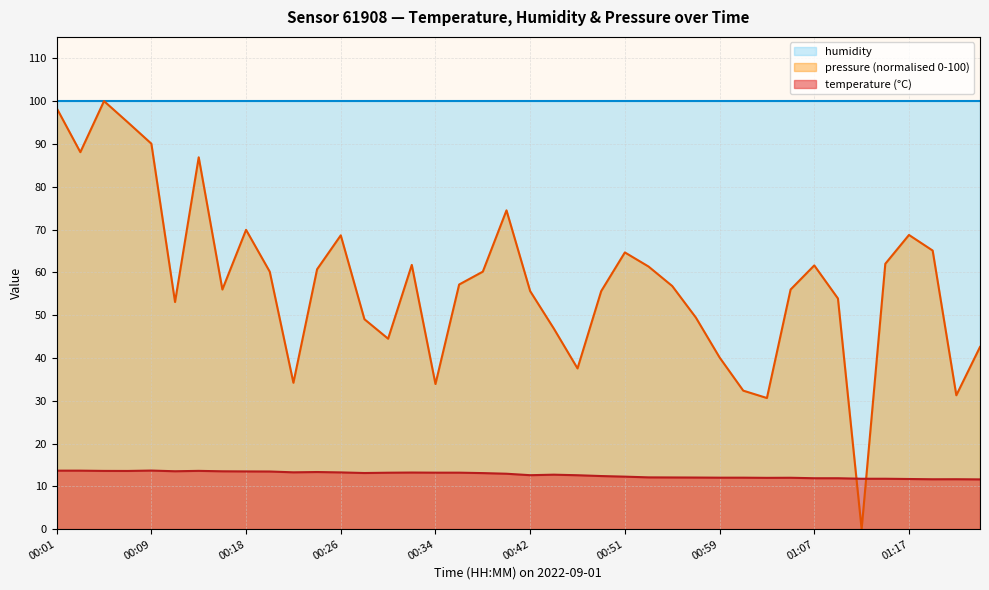

The chart shows a value of 6.0 at 00:16. True or false?

False